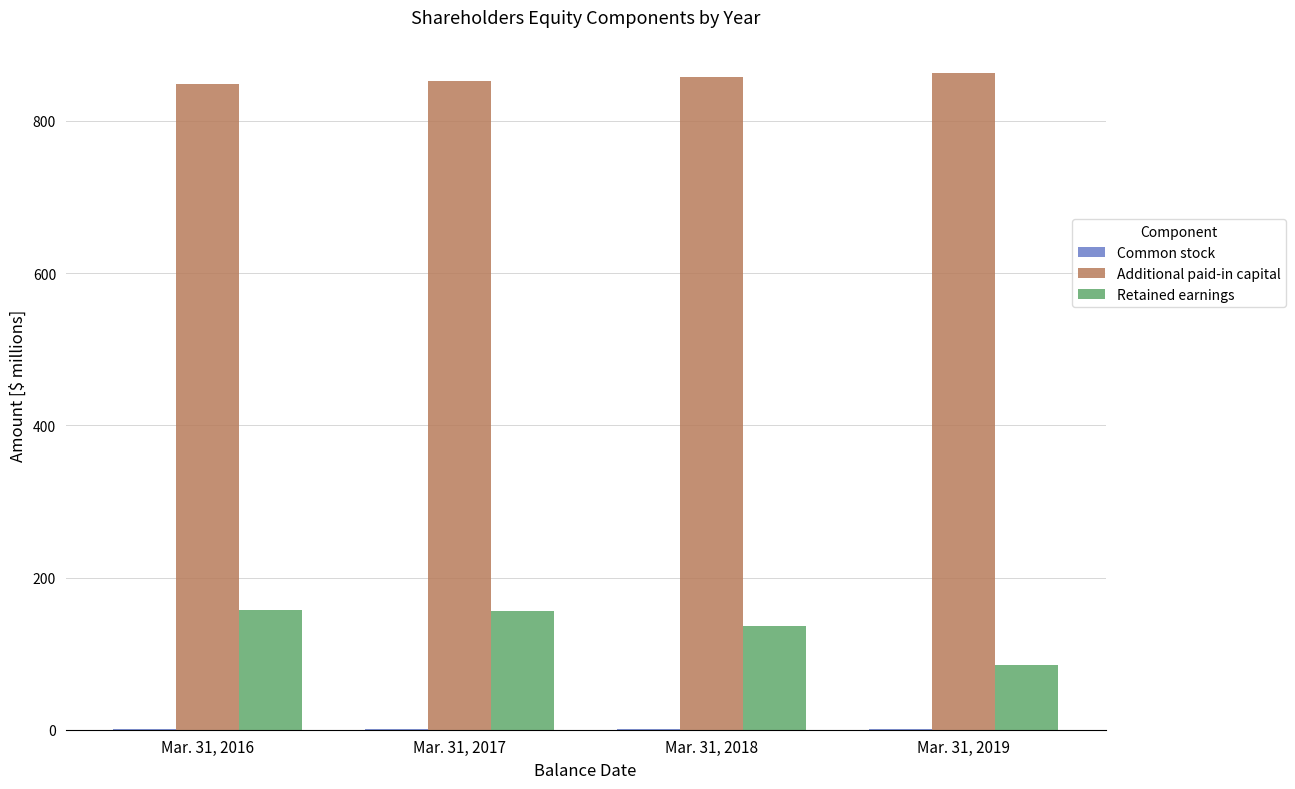

The value of Retained earnings at Mar. 31, 2017 is 156.3. True or false?

True